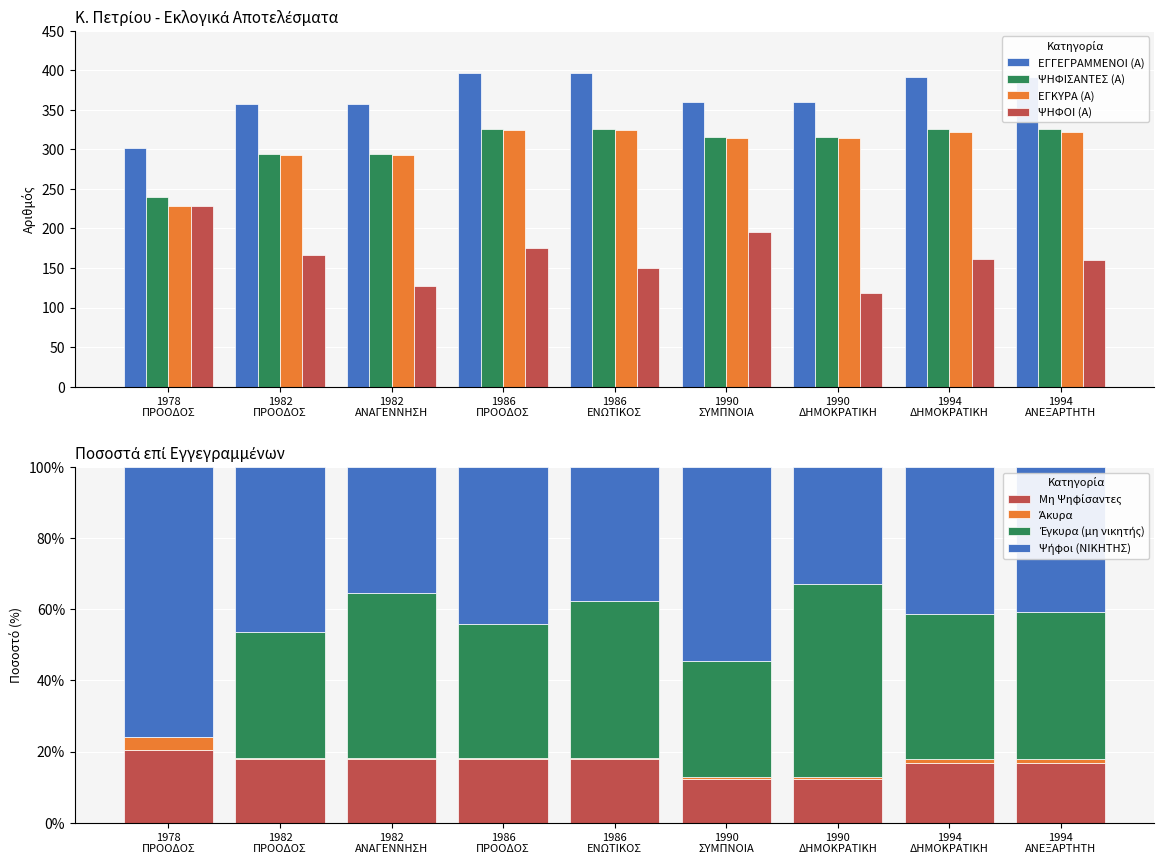

What is the sum of all ΕΓΚΥΡΑ (Α) values?

2737